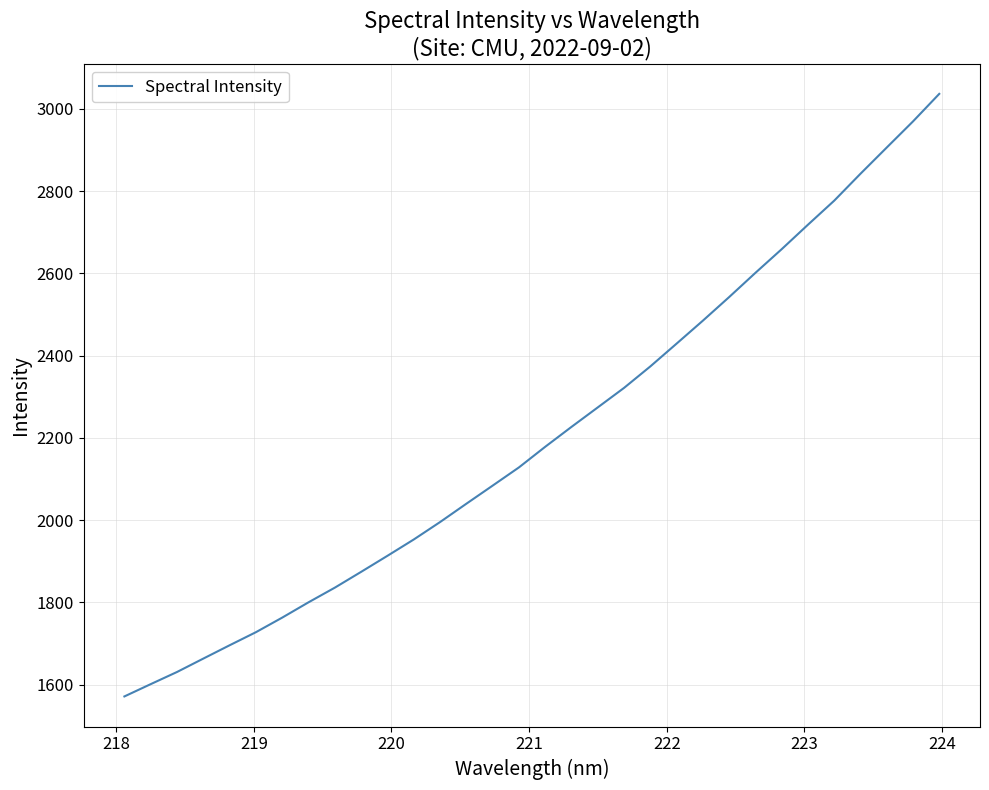

Does the chart display data point markers on the line(s)?

No